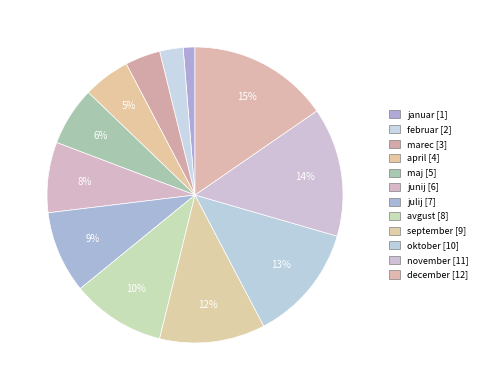

Count the number of slices in the pie.

12